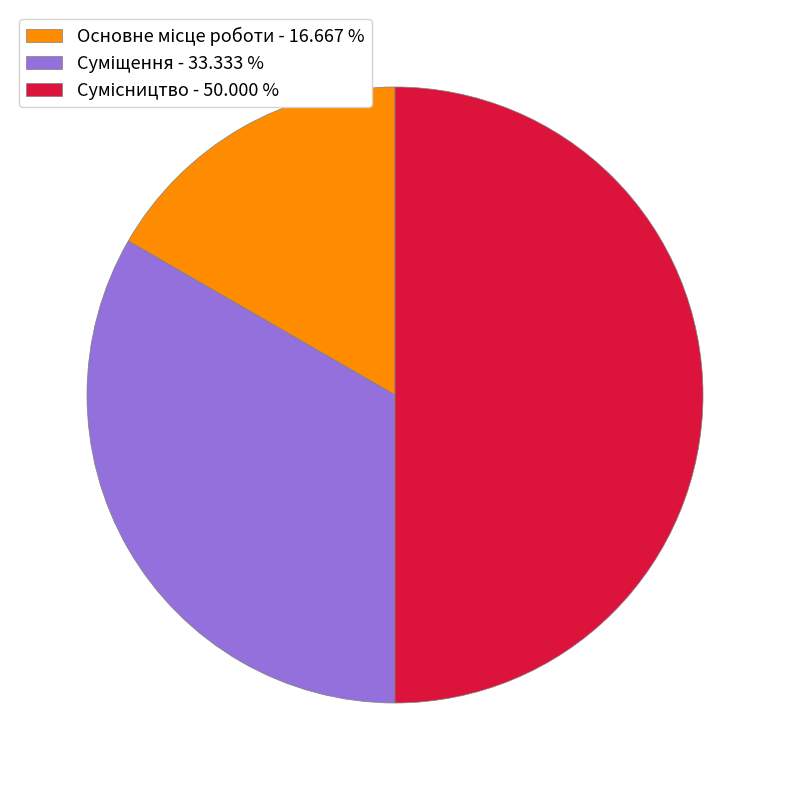

What percentage do Основне місце роботи and Суміщення together represent?

50.0%